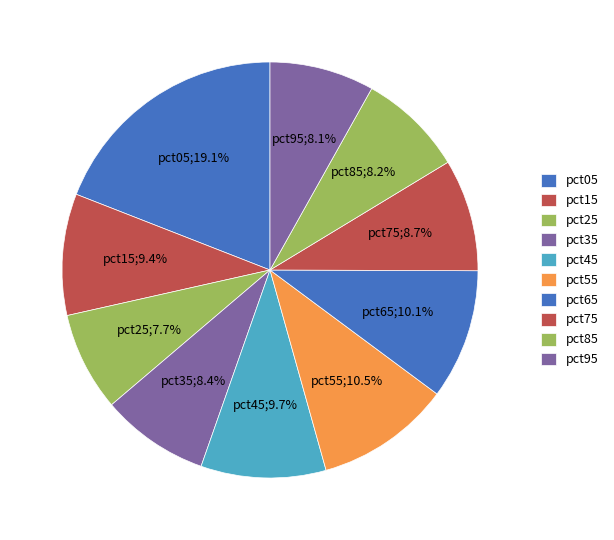

To the nearest percent, what is the difference between the largest and smallest slice percentages?

11%